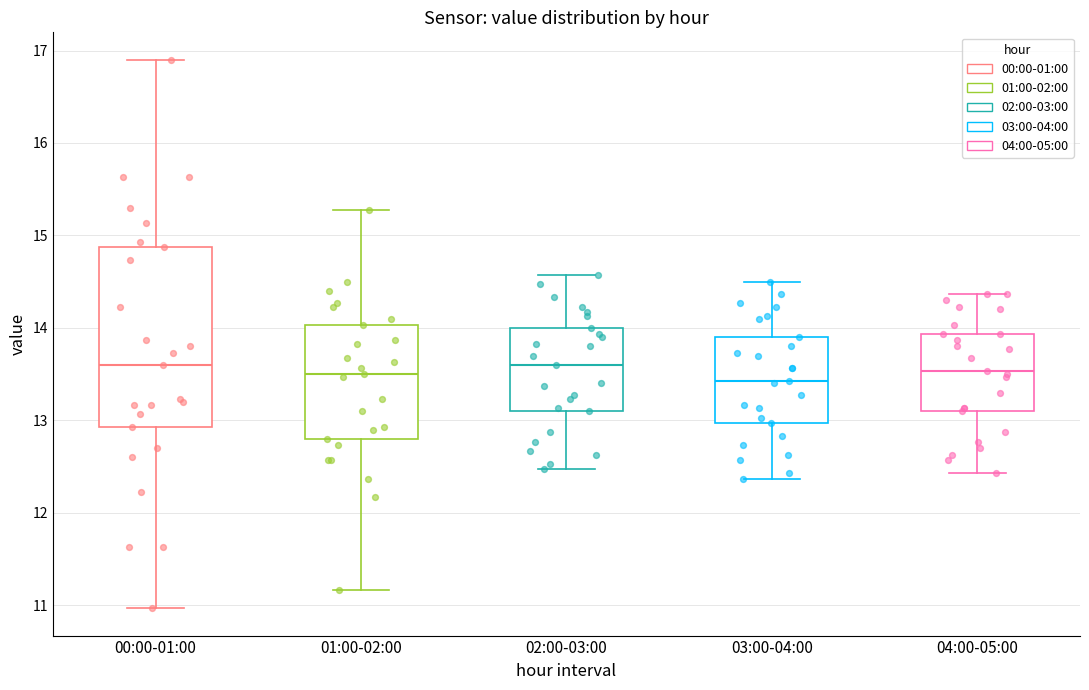

Which box is the tallest, from its lower edge to its upper edge?

00:00-01:00